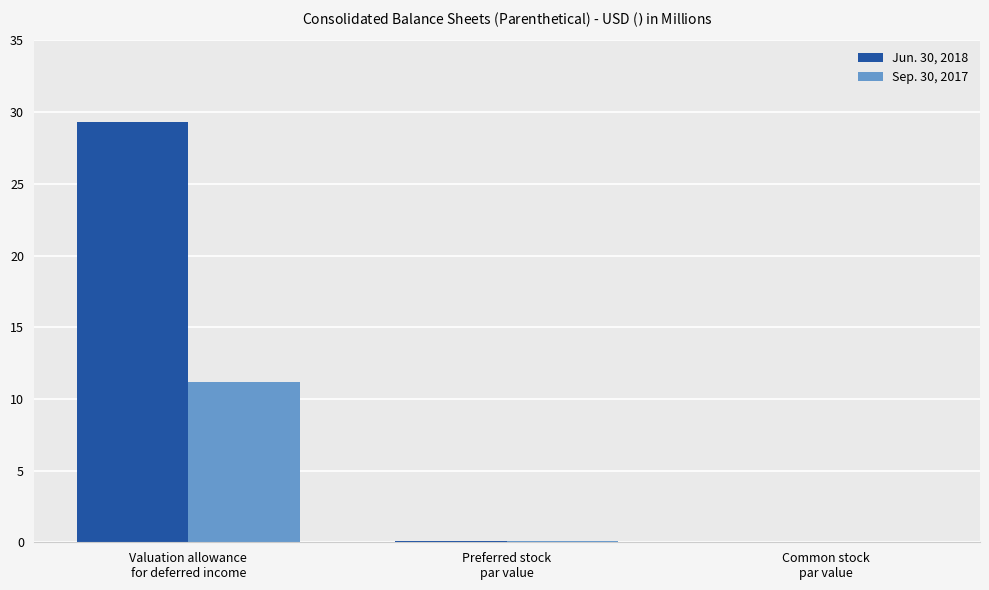

Which category has the highest value in the Jun. 30, 2018 series?

Valuation allowance
for deferred income